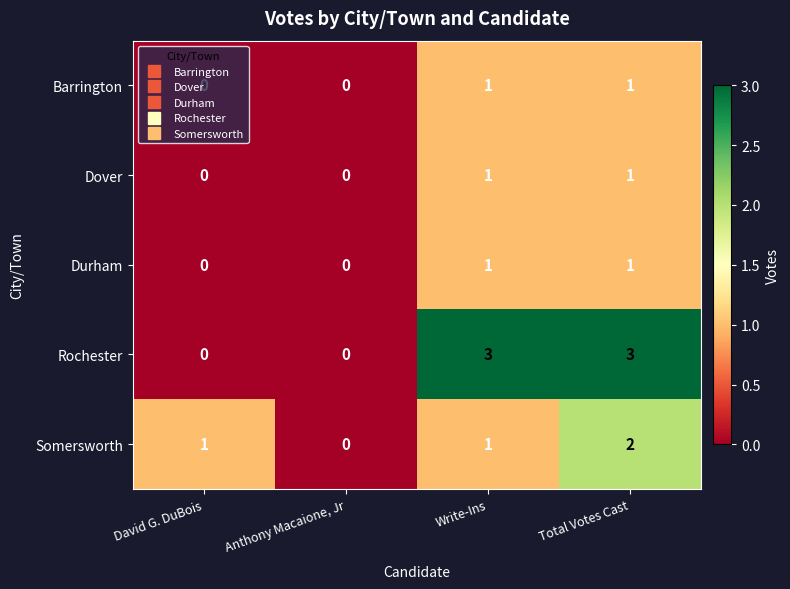

What is the highest value of the Rochester series?

3